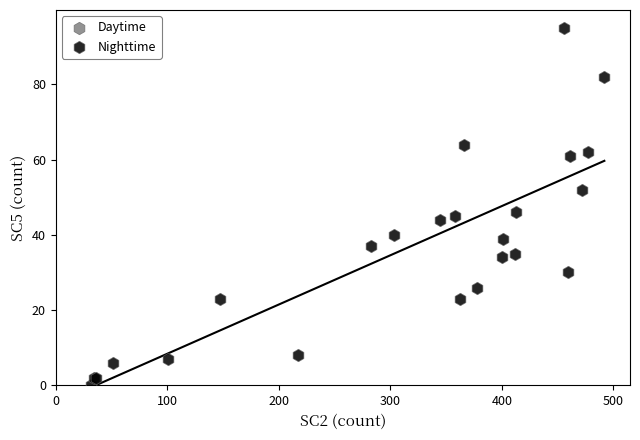

What Y value in the scatter plot is closest to 47?

46